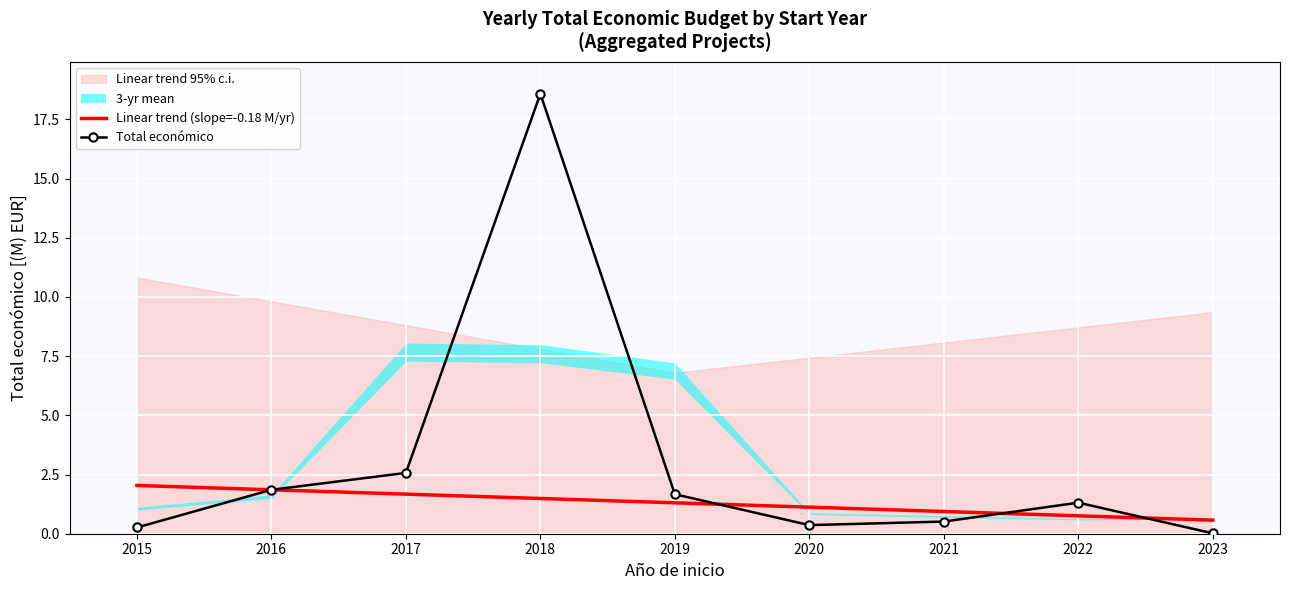

The value of Linear trend (slope=-0.18 M/yr) at 2020 is 1.1. True or false?

True